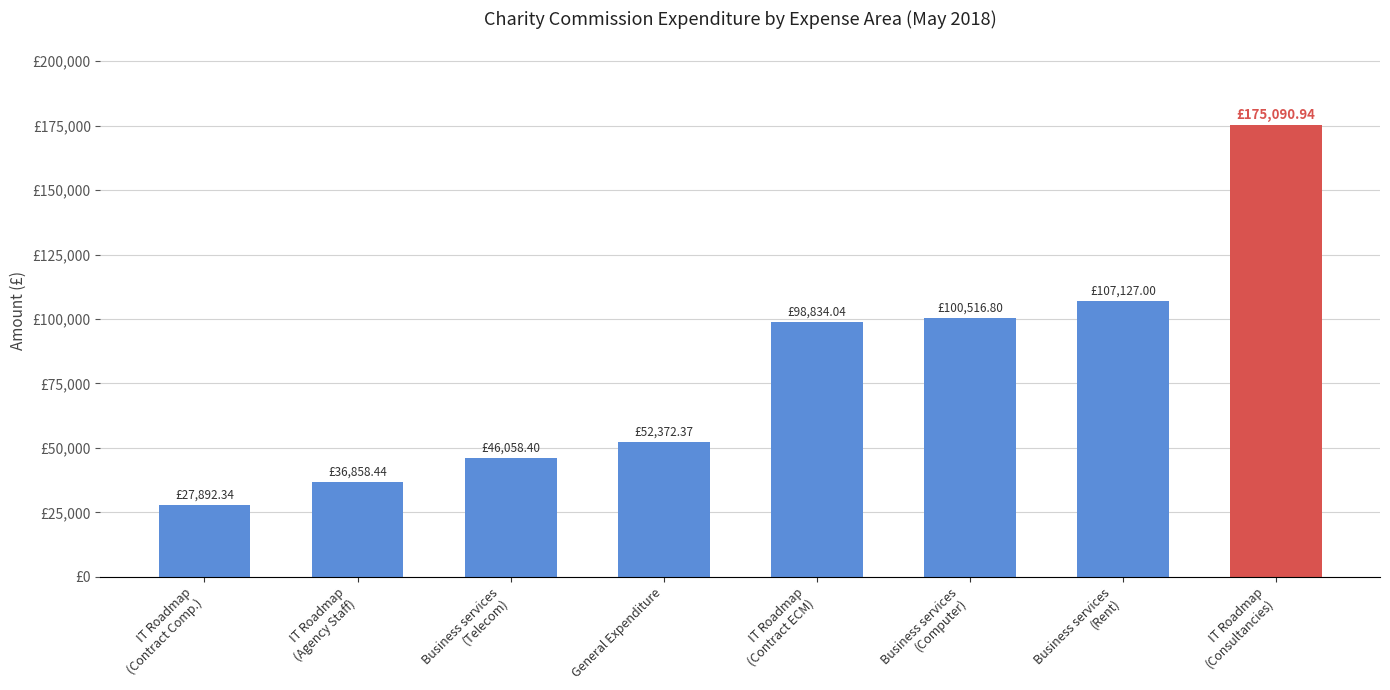

Reading left to right, list all the values displayed in this chart.

IT Roadmap
(Contract Comp.)=27892.3	IT Roadmap
(Agency Staff)=36858.4	Business services
(Telecom)=46058.4	General Expenditure=52372.4	IT Roadmap
(Contract ECM)=98834.0	Business services
(Computer)=100516.8	Business services
(Rent)=107127.0	IT Roadmap
(Consultancies)=175090.9